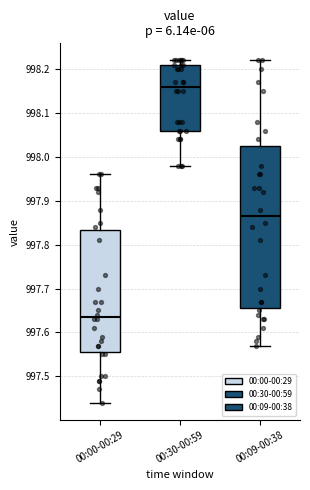

Comparing the boxes themselves (not the whiskers), which one is the tallest?

00:09-00:38